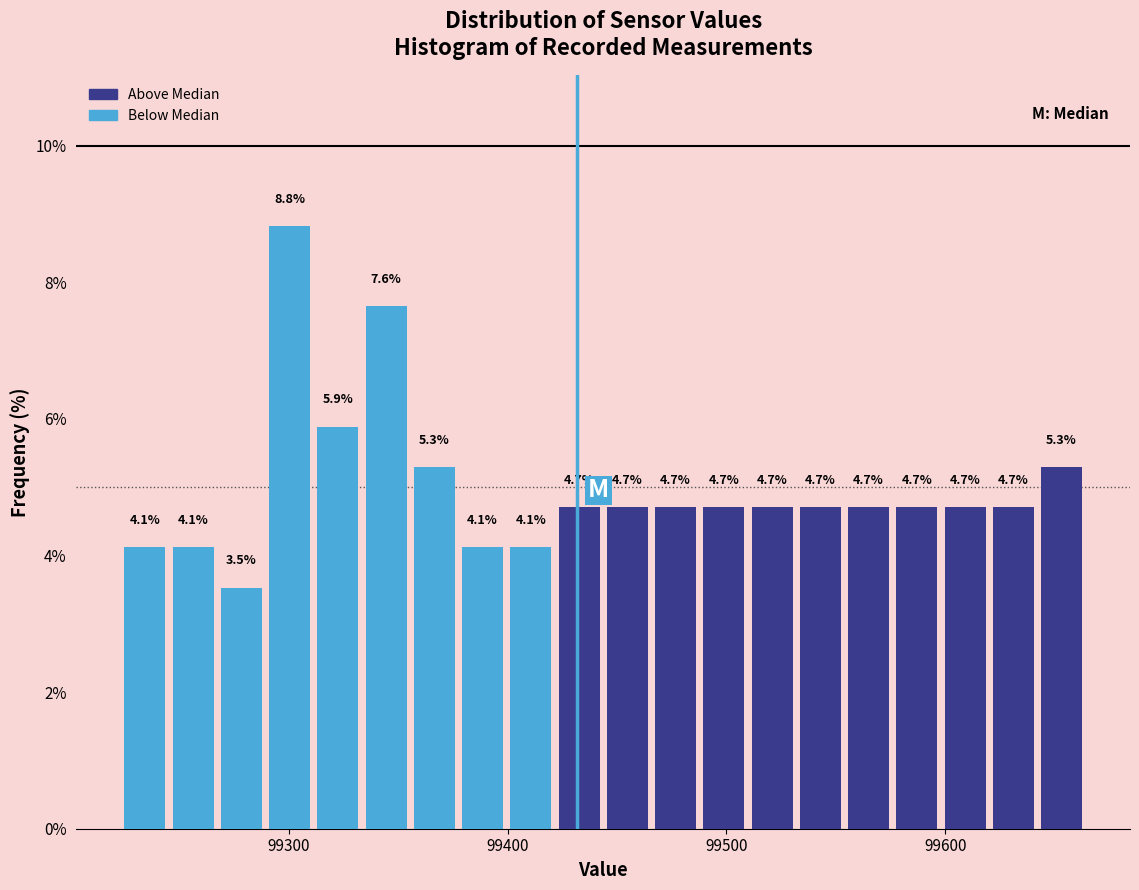

Around what value on the x-axis is the tallest bar? Give the approximate position of its centre, as read against the axis.

99300